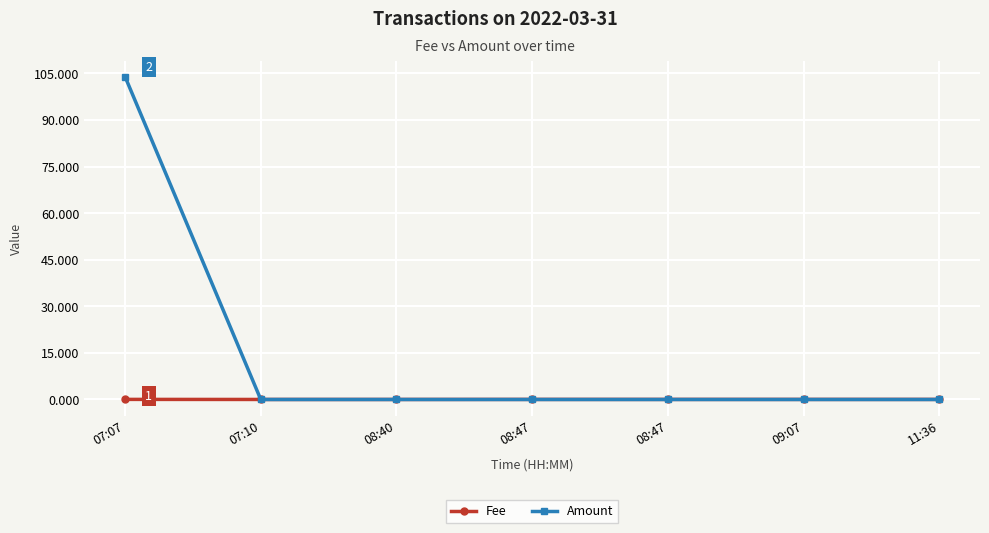

At how many categories does at least one series exceed 10?

1